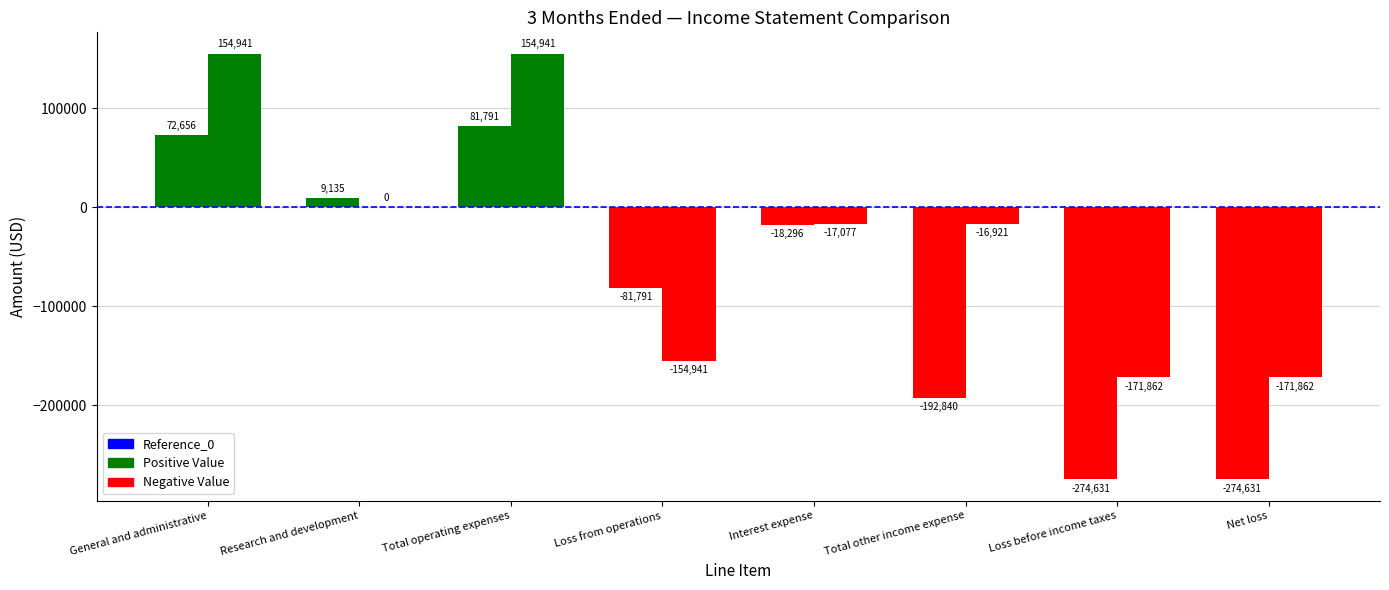

The value of Dec. 31, 2020 at Total operating expenses is 154941. True or false?

True